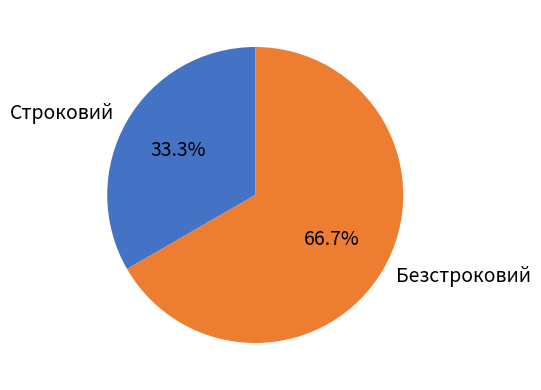

Rank the categories by value from highest to lowest.

Безстроковий, Строковий